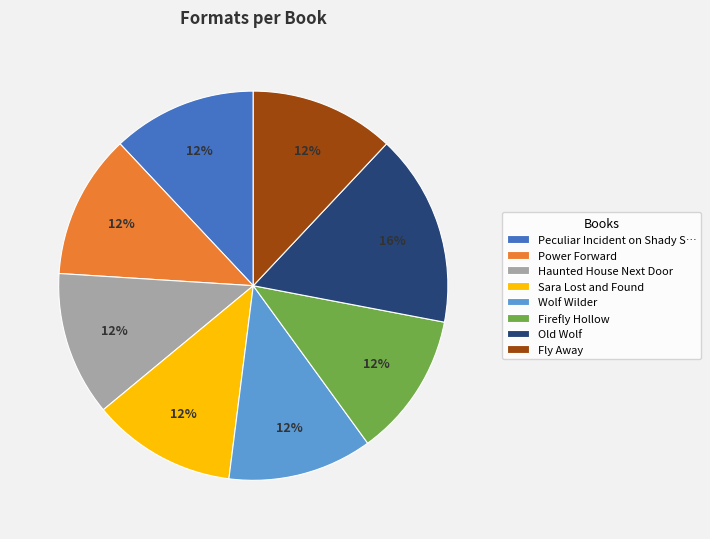

What is the largest slice in the pie chart?

Old Wolf